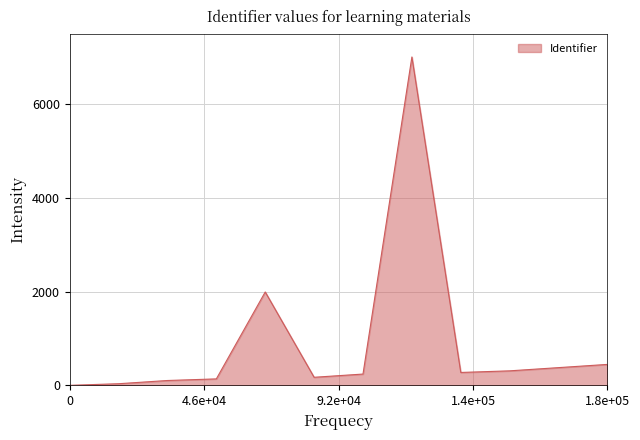

What is the maximum value shown in the chart?

7000.0